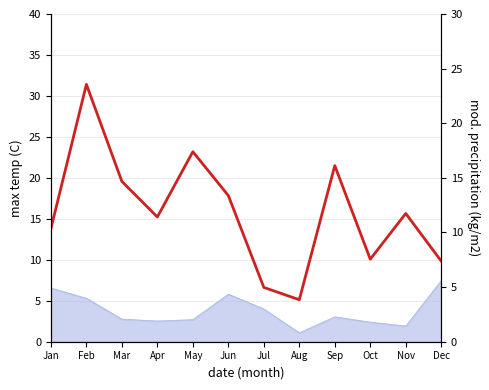

What is the value of the 9th point from the left?

16.1